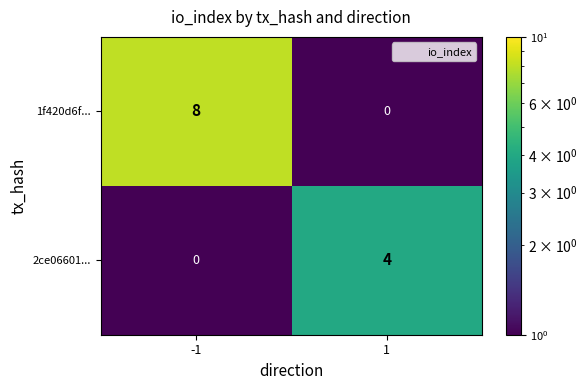

List the series in order of their peak value, highest first.

1f420d6f..., 2ce06601...